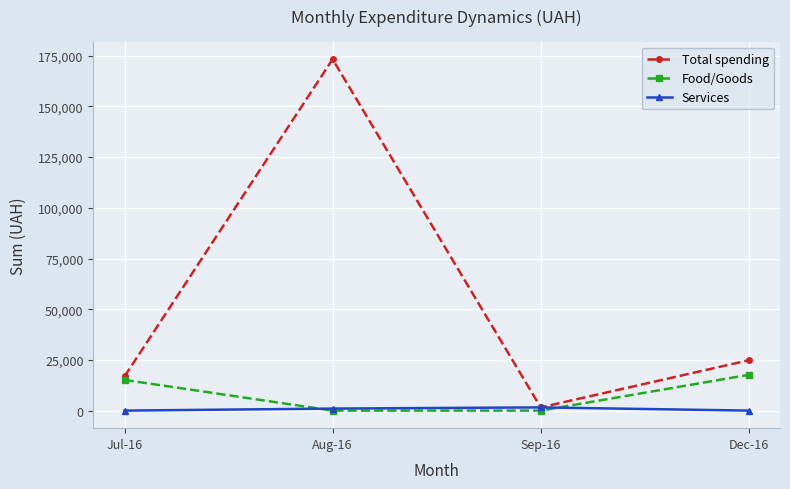

What is the label of the 3rd point from the left?

Sep-16